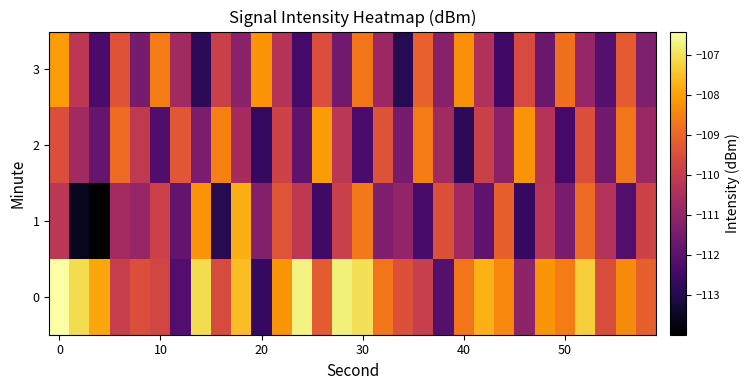

Reading left to right, list all the values displayed in this chart.

0: -106.4	-107.1	-107.9	-109.9	-109.5	-109.7	-112.1	-107.1	-109.6	-107.6	-112.7	-108.2	-106.7	-109.2	-106.8	-107.0	-108.7	-109.4	-109.9	-112.1	-108.7	-107.7	-108.4	-111.0	-108.2	-108.6	-107.3	-109.5	-108.4	-109.1
1: -110.2	-113.6	-114.0	-110.7	-110.9	-109.9	-111.9	-108.2	-112.9	-107.8	-111.2	-109.3	-110.1	-112.5	-109.9	-108.7	-111.3	-111.0	-112.3	-109.5	-110.7	-111.9	-109.1	-112.7	-110.2	-111.5	-108.9	-110.3	-112.1	-109.8
2: -109.5	-110.7	-111.8	-108.9	-110.1	-112.2	-109.3	-111.4	-108.5	-110.6	-112.7	-109.8	-111.9	-108.1	-110.2	-112.3	-109.4	-111.5	-108.6	-110.7	-112.8	-109.9	-111.1	-108.2	-110.3	-112.4	-109.5	-111.6	-108.7	-110.8
3: -108.1	-110.2	-112.3	-109.4	-111.5	-108.6	-110.7	-112.8	-109.9	-111.1	-108.2	-110.3	-112.4	-109.5	-111.6	-108.7	-110.8	-112.9	-109.1	-111.2	-108.3	-110.4	-112.5	-109.6	-111.7	-108.8	-110.9	-112.1	-109.2	-111.3